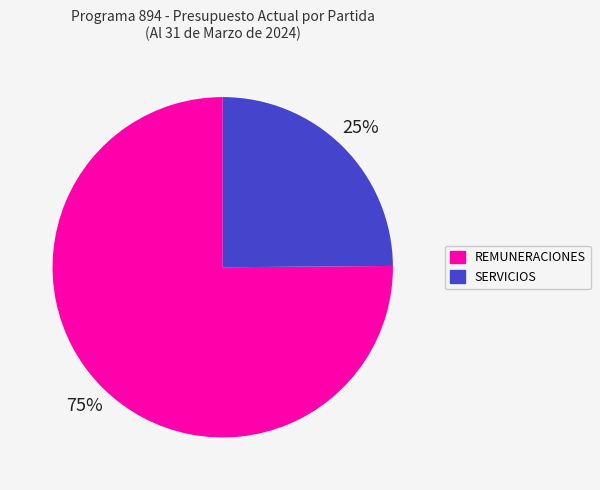

Does any single category account for the majority?

Yes